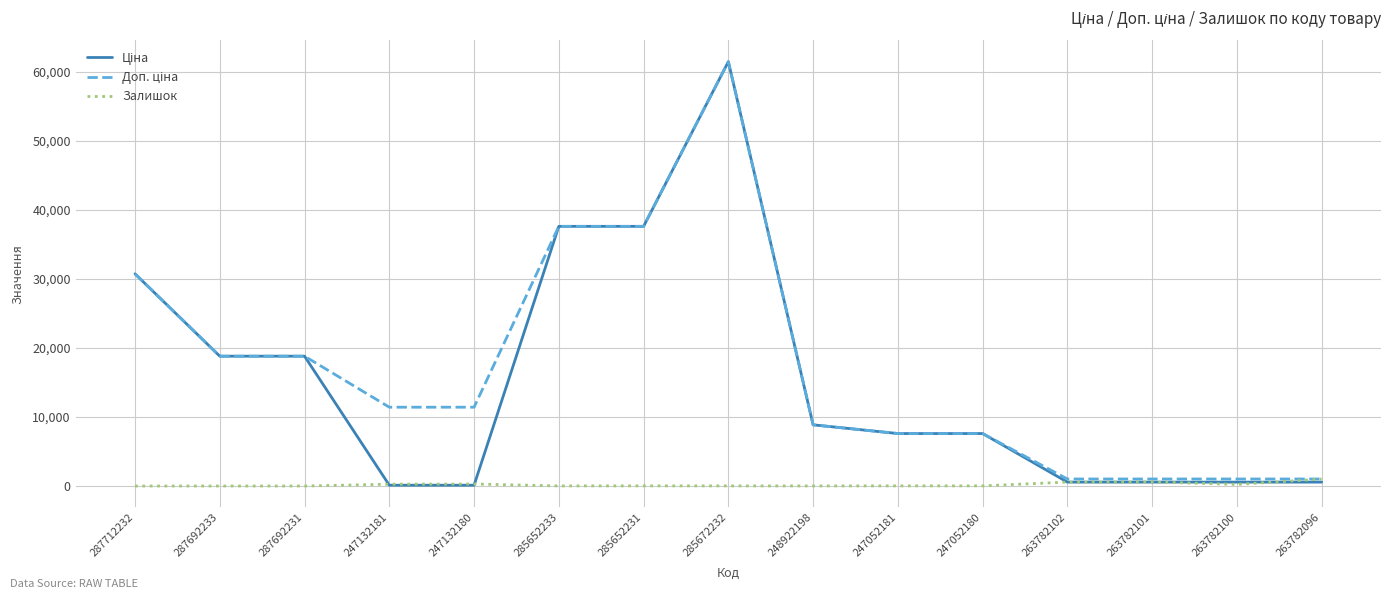

The Залишок series shows 260.0 at 247132181. True or false?

True